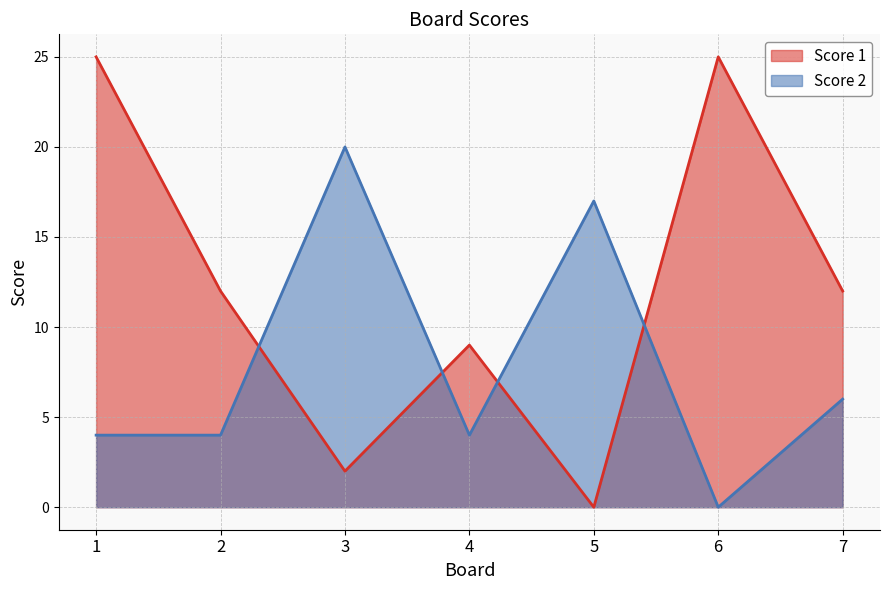

How many data points in Score 1 are above 12?

2